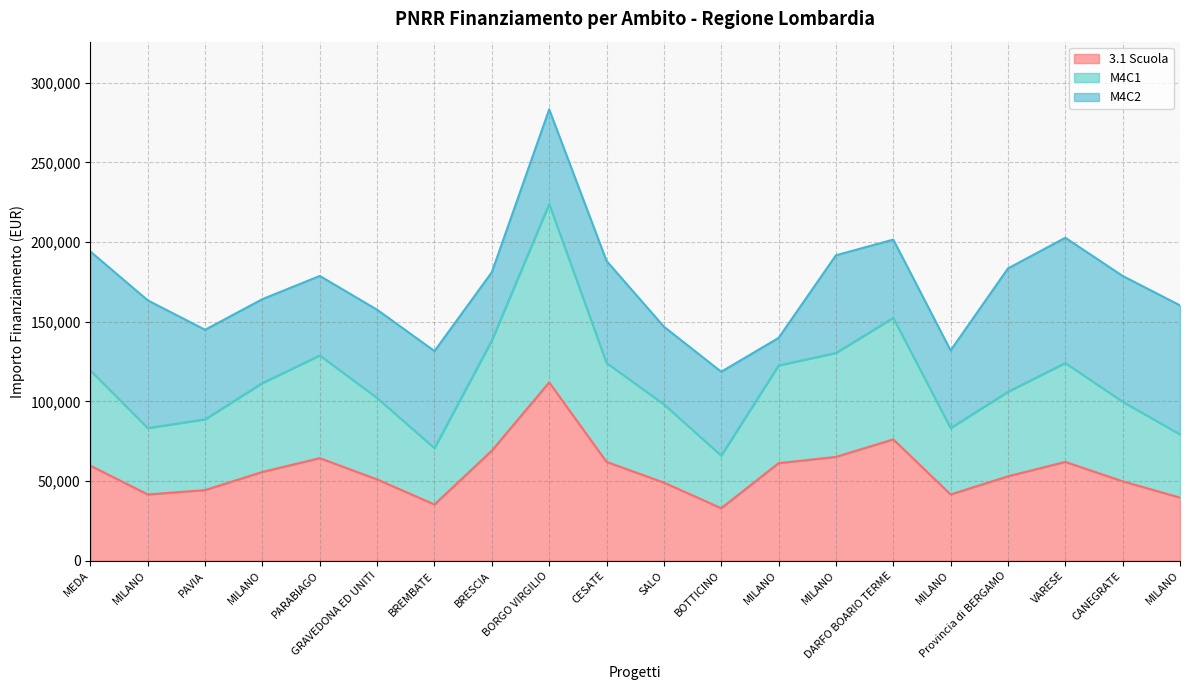

Read the M4C1 value at MILANO.

130410.9